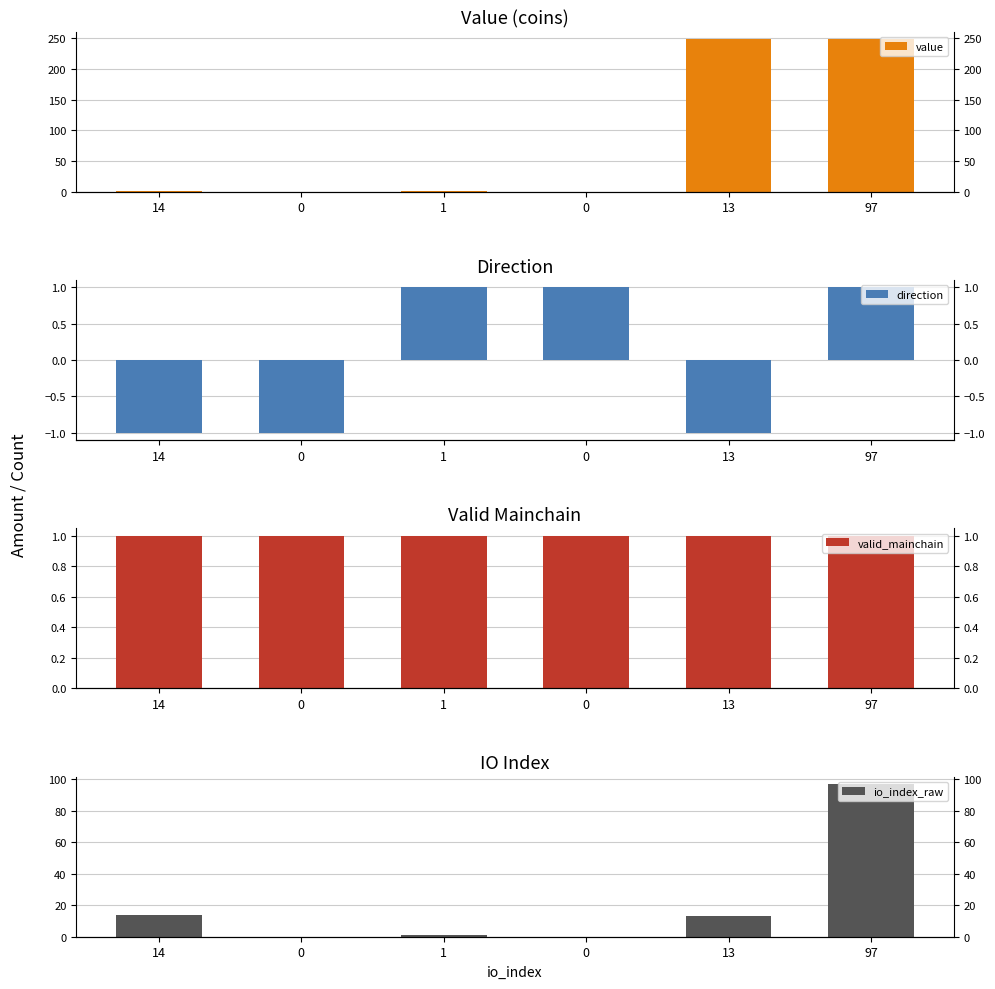

At which category does the chart reach its peak across all series?

13